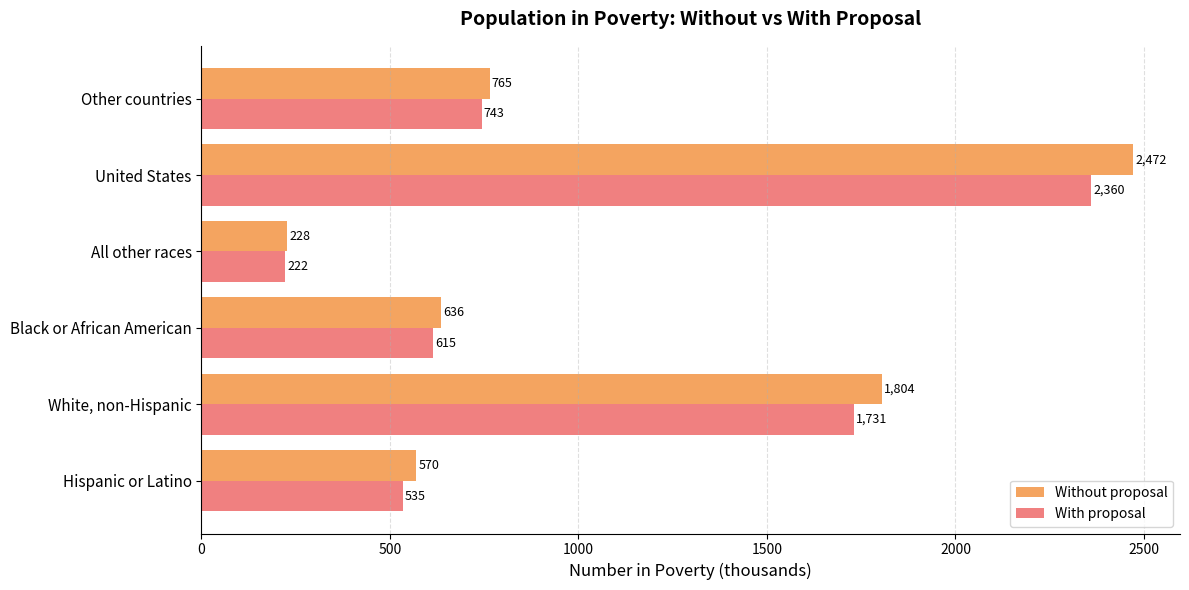

Is it true that With proposal equals 445 at Other countries?

False